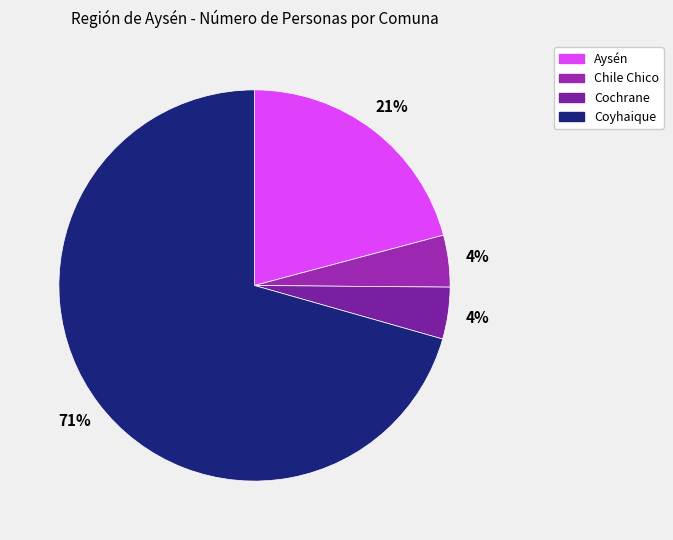

Which category accounts for the majority?

Coyhaique